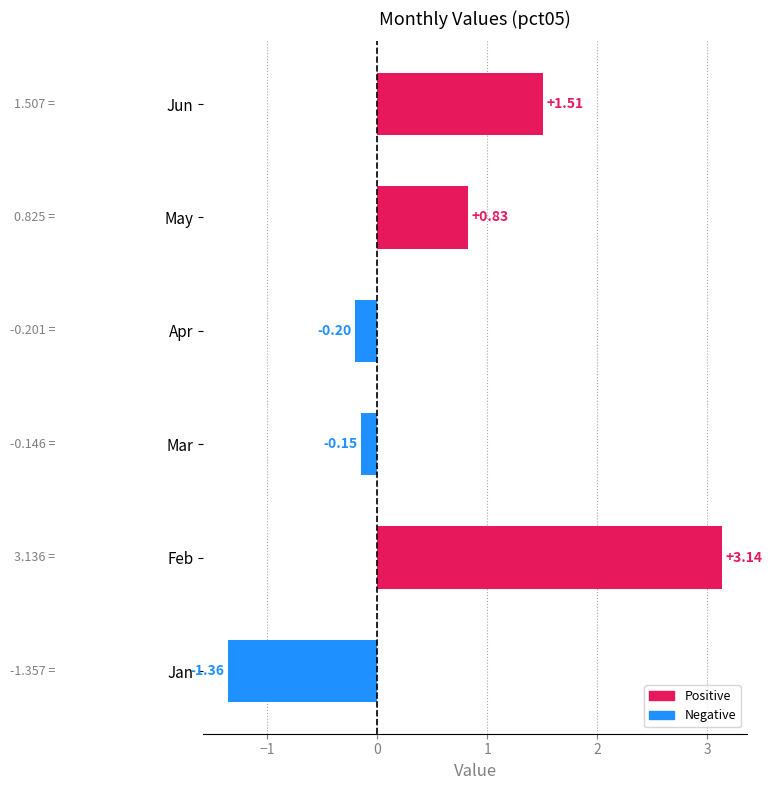

Which label corresponds to the smallest value in the chart?

Jan